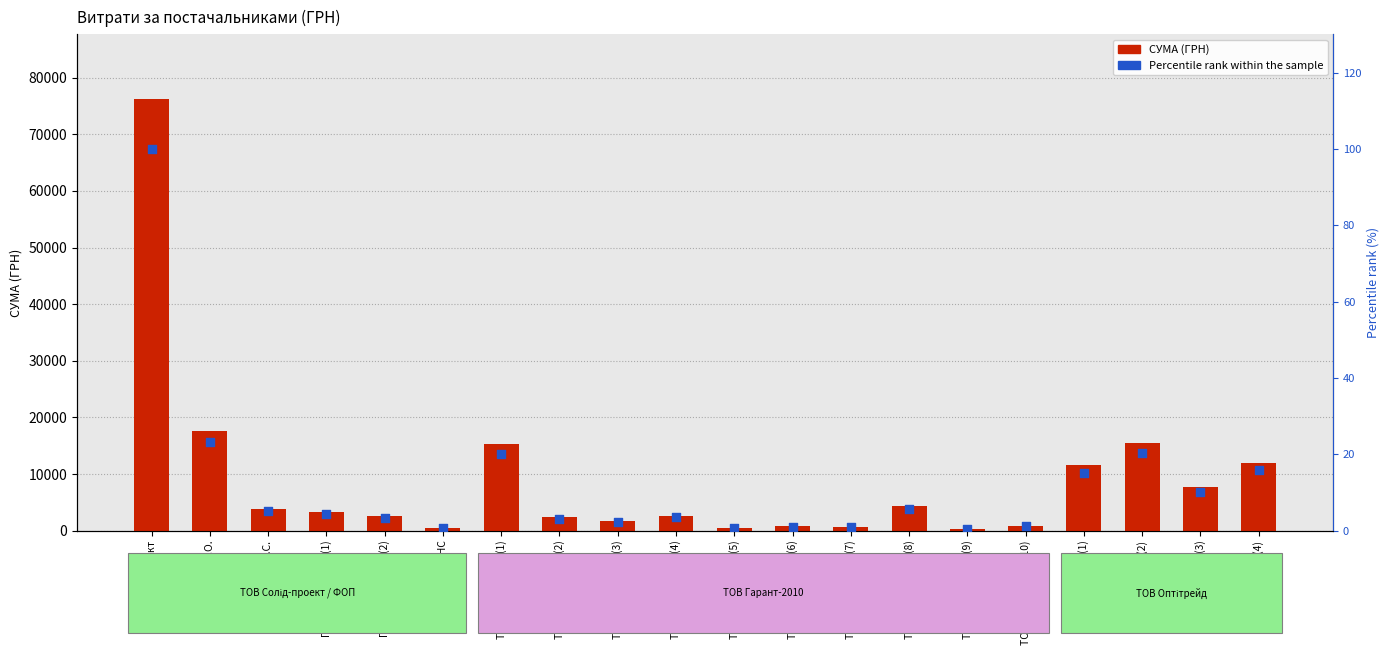

Which series reaches the maximum Y coordinate?

СУМА (ГРН)